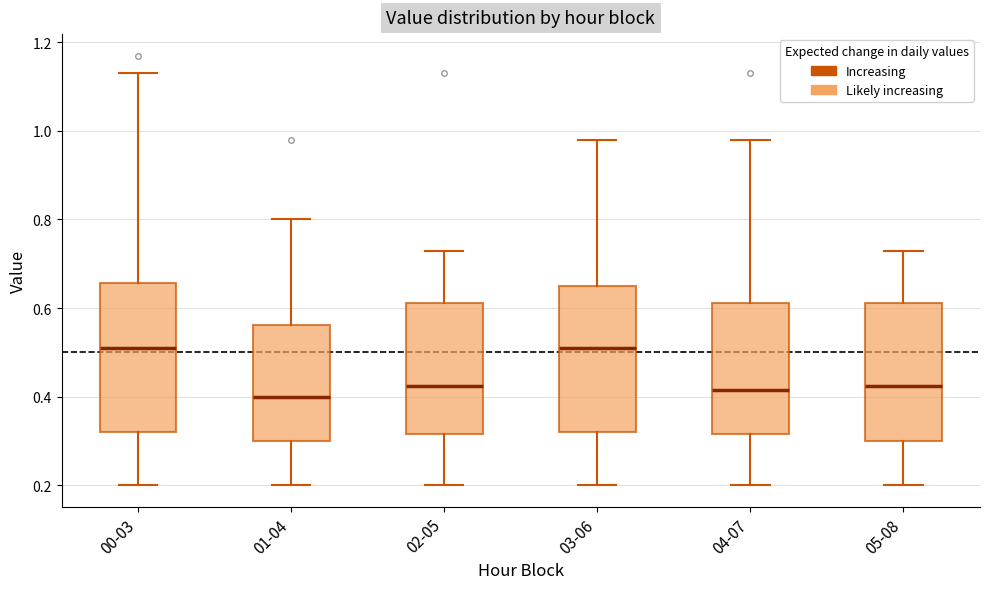

Where does the median line of the box for 04-07 sit on the y-axis? The values are not printed on the chart, so give them approximately, as read against the axis.

0.42